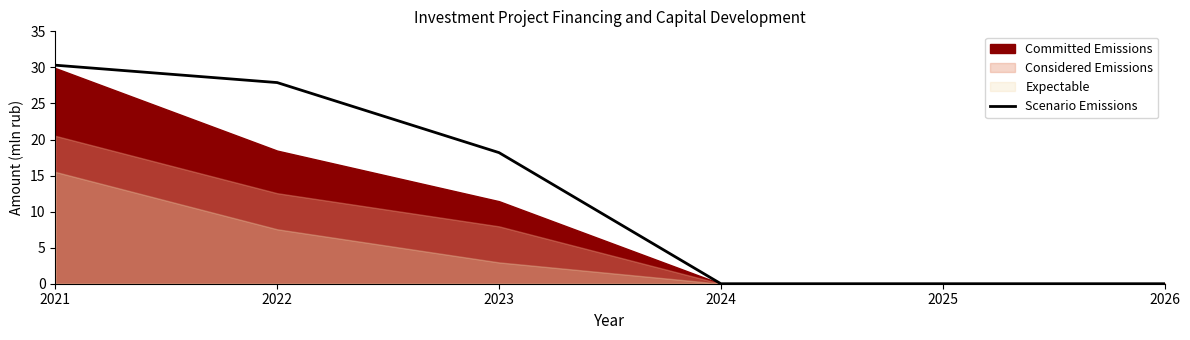

List the labels in order of value, largest first.

2021, 2022, 2023, 2024, 2025, 2026